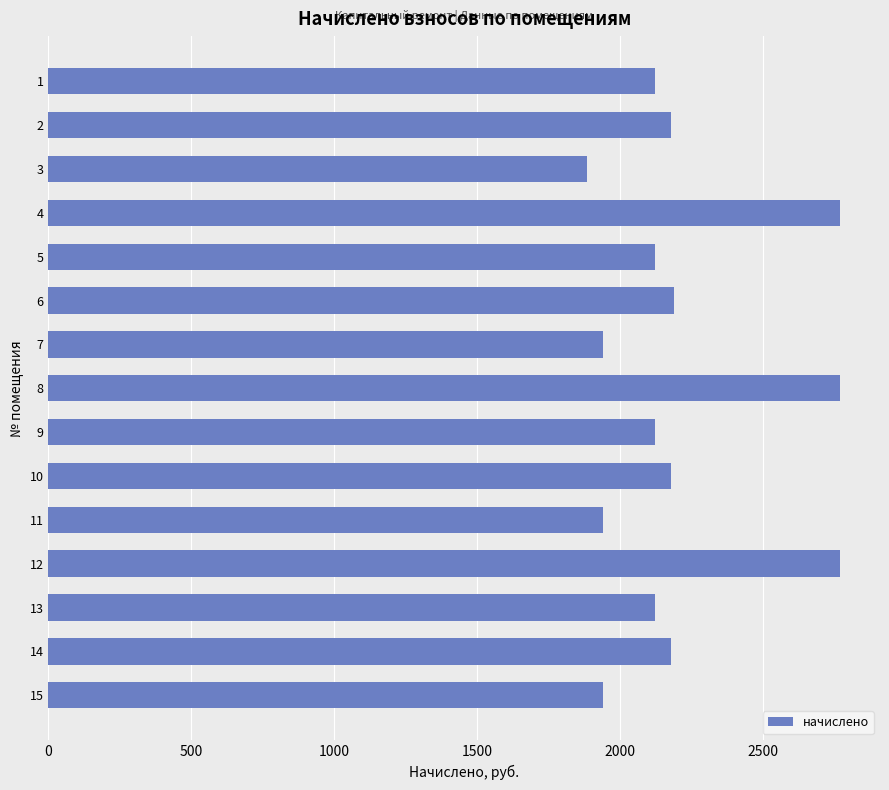

Is it true that the value at 5 is 602.3?

False